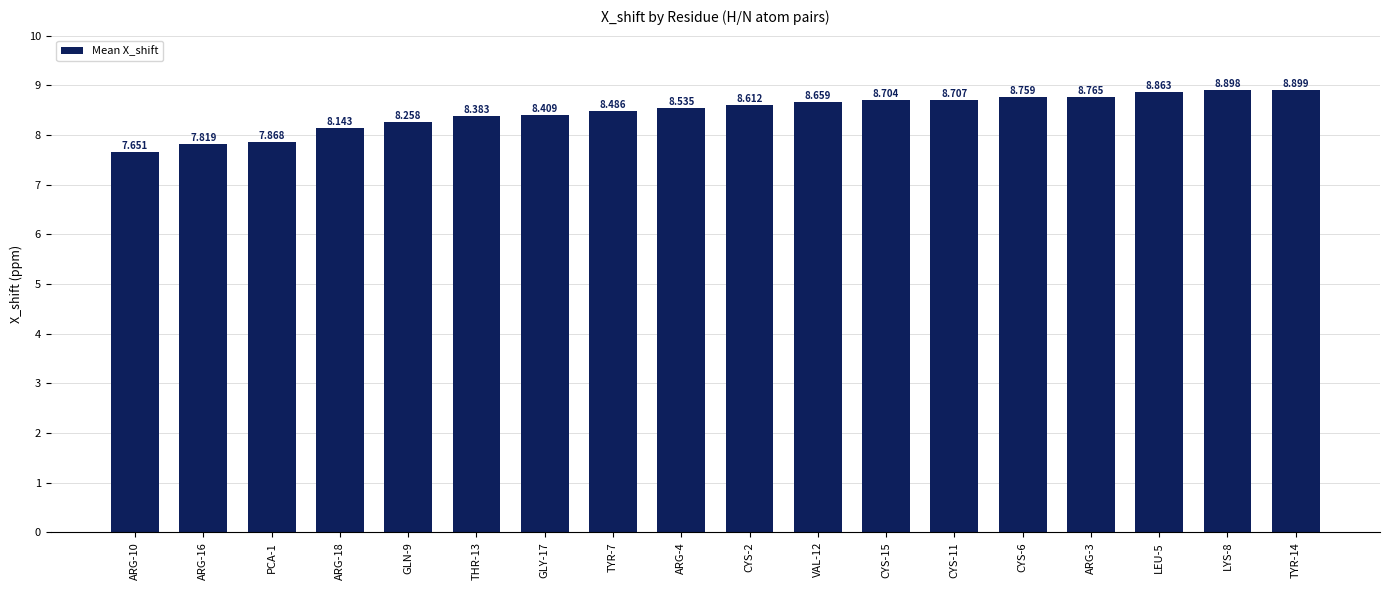

How many values exceed 8?

15